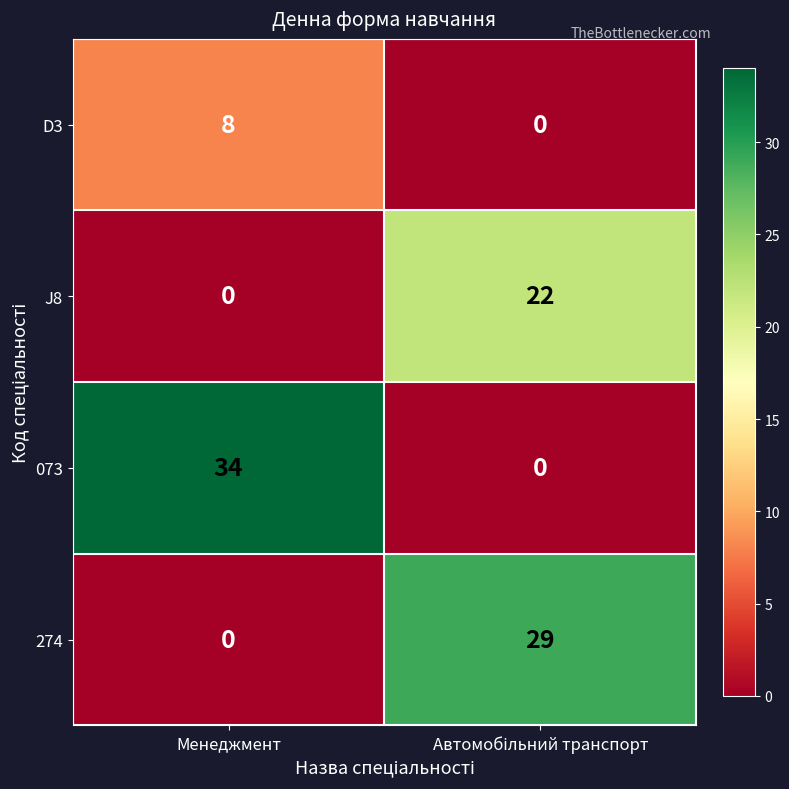

What is the spread (max minus min) of values at Менеджмент?

34